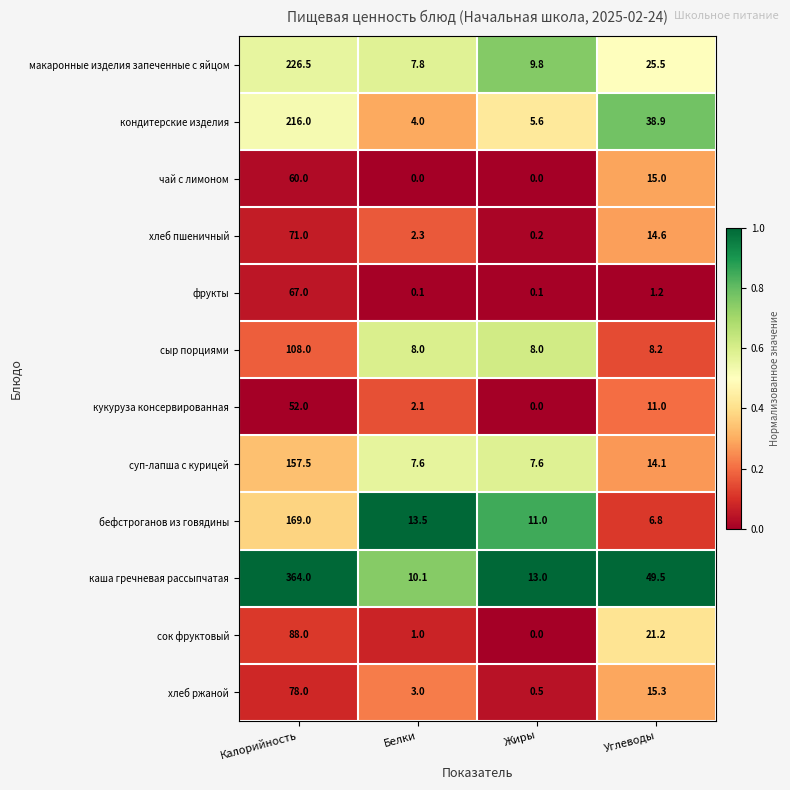

At which label does фрукты first exceed 1?

Калорийность